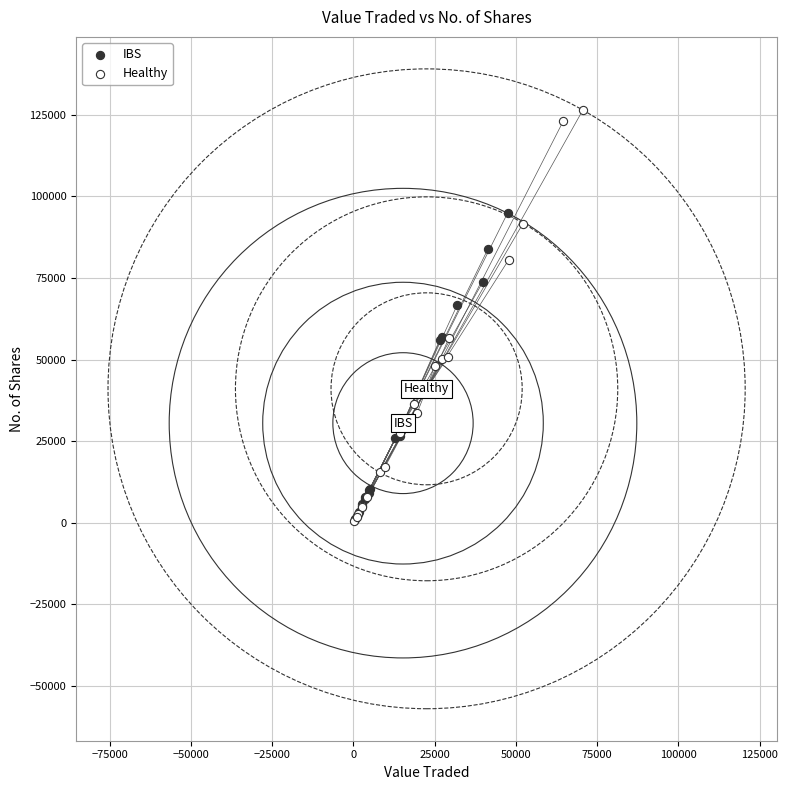

Which series has the largest Y range (max minus min)?

Healthy